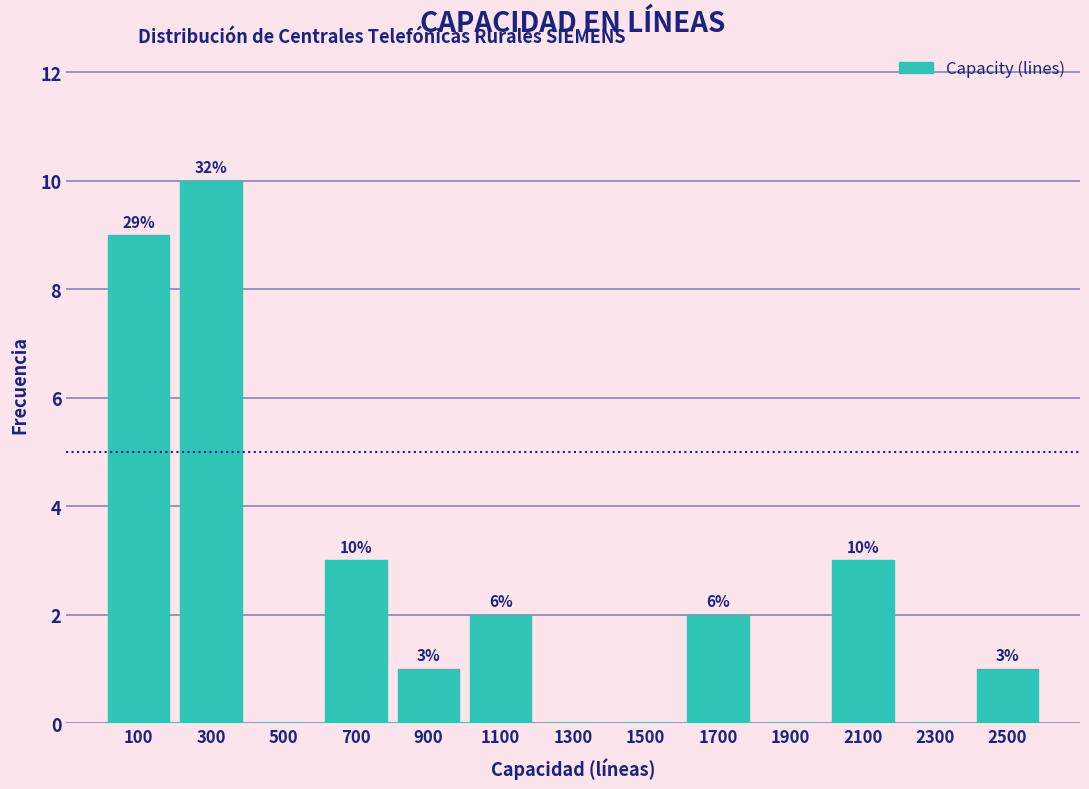

Which range on the x-axis has the tallest bar?

200 to 400